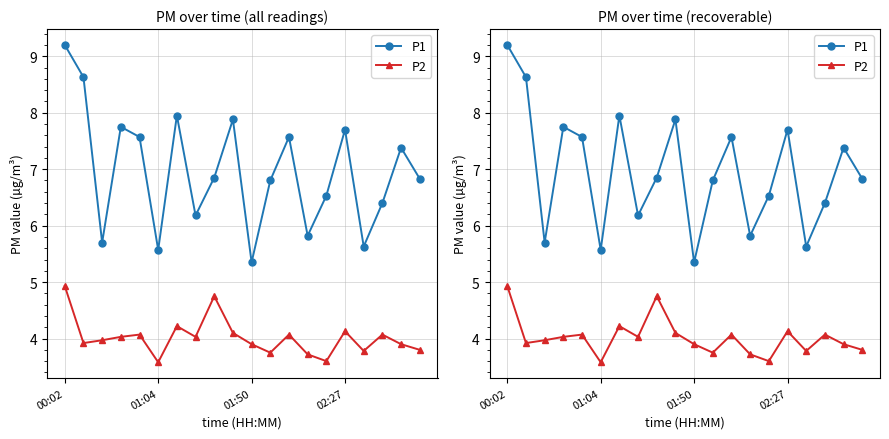

Which label corresponds to the largest value in the chart?

00:02